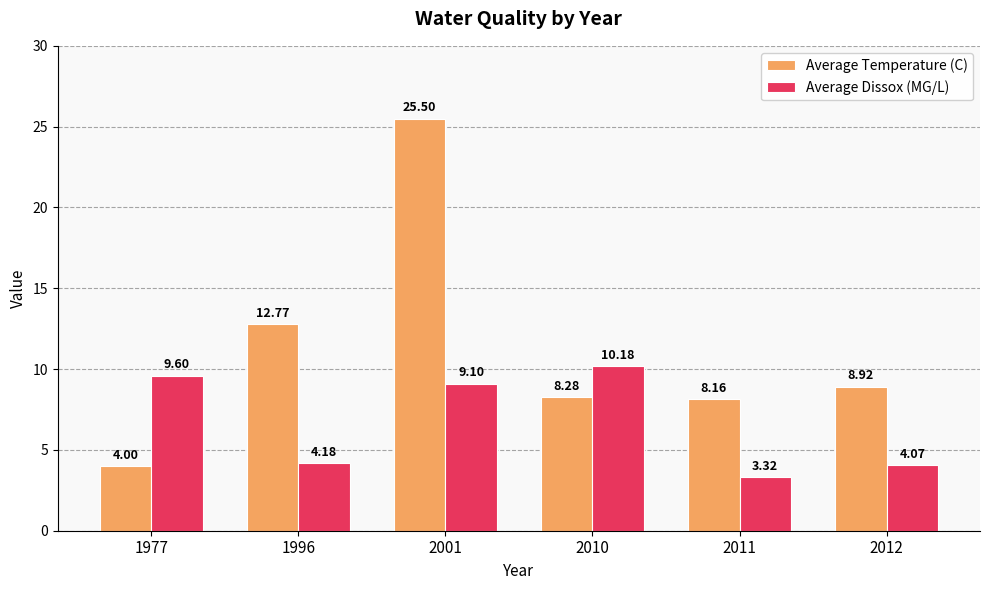

The value of Average Temperature (C) at 2011 is 2.5. True or false?

False